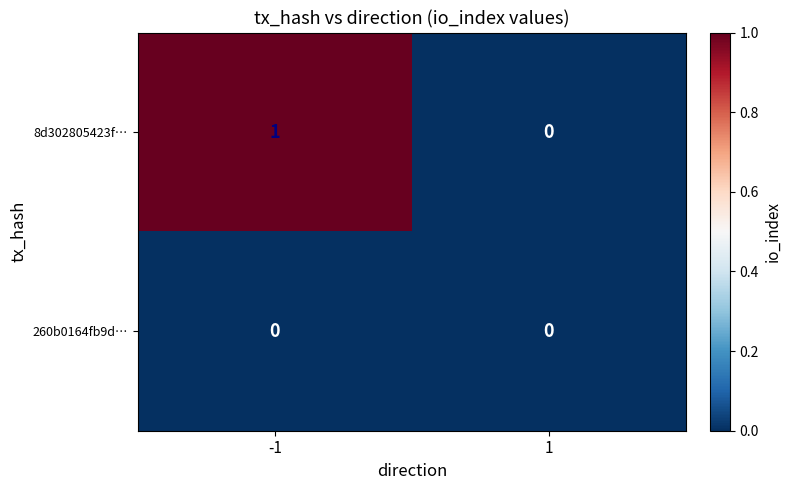

Count the number of data series in this chart.

2